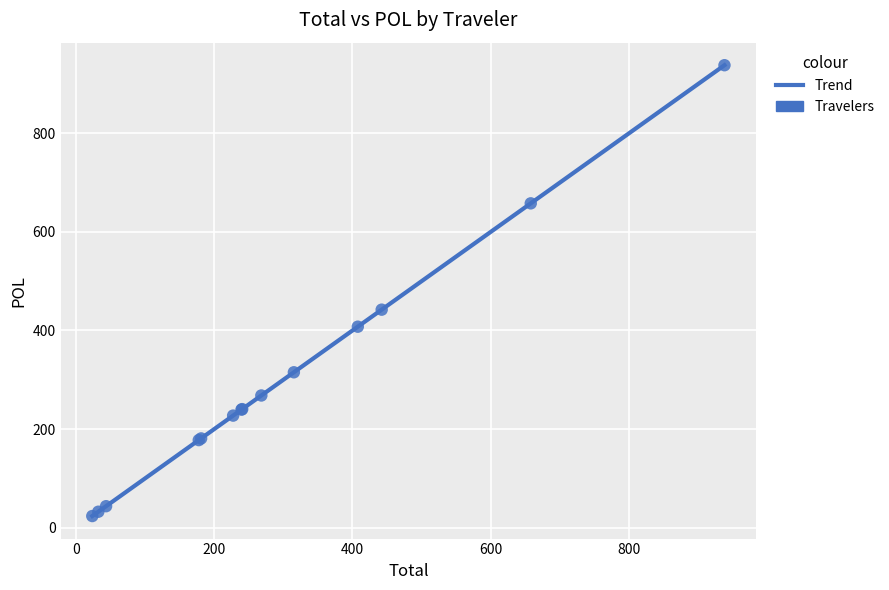

What Y value in the scatter plot is closest to 480?

442.2